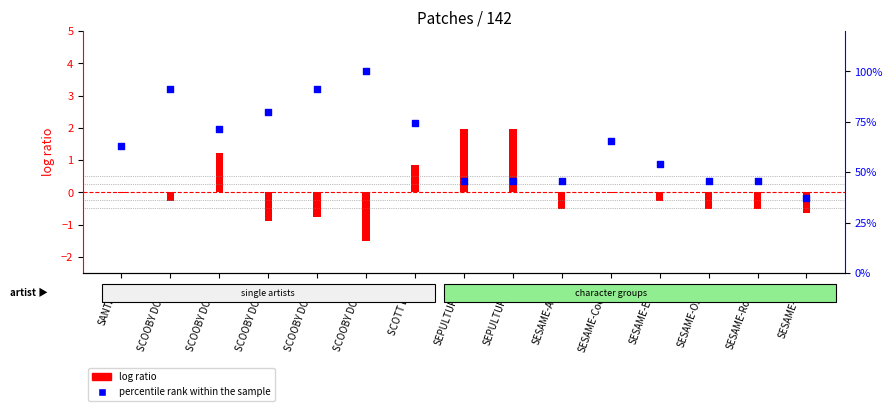

At how many categories does at least one series exceed 20?

15